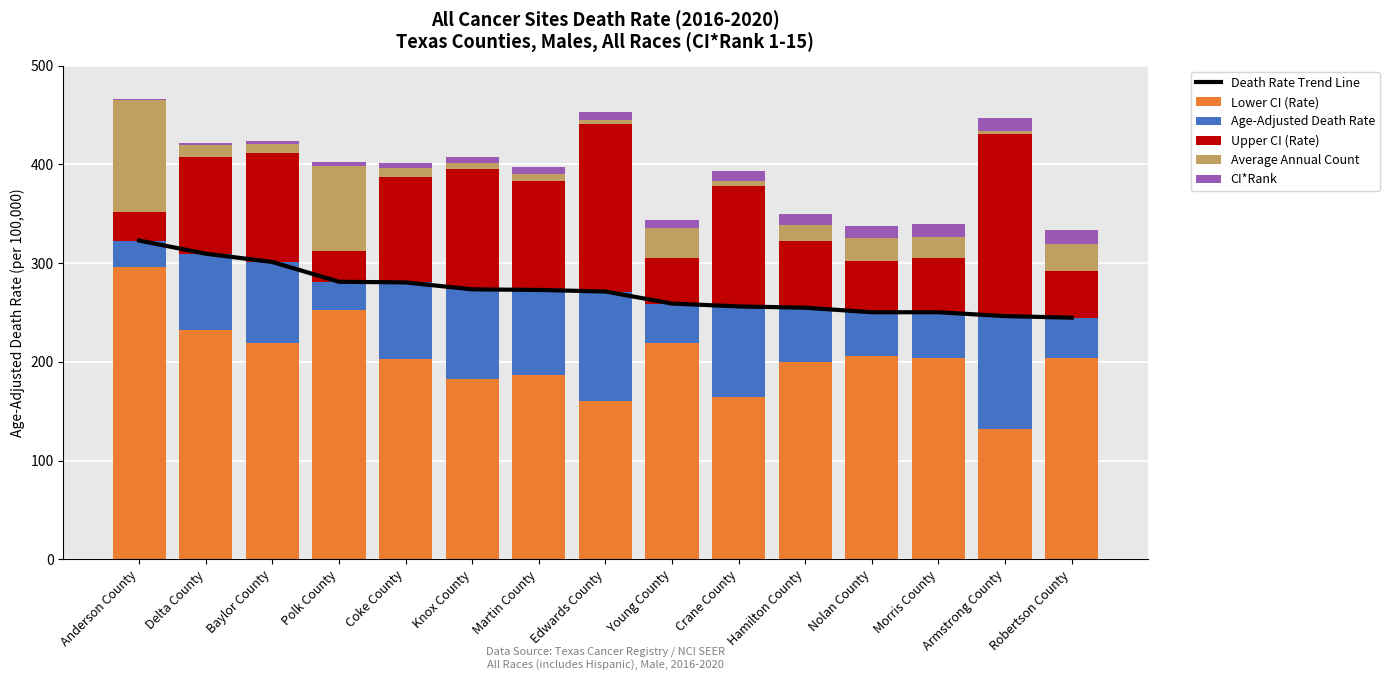

Is the value of Average Annual Count at Young County greater than the value of Lower CI (Rate) at Polk County?

No